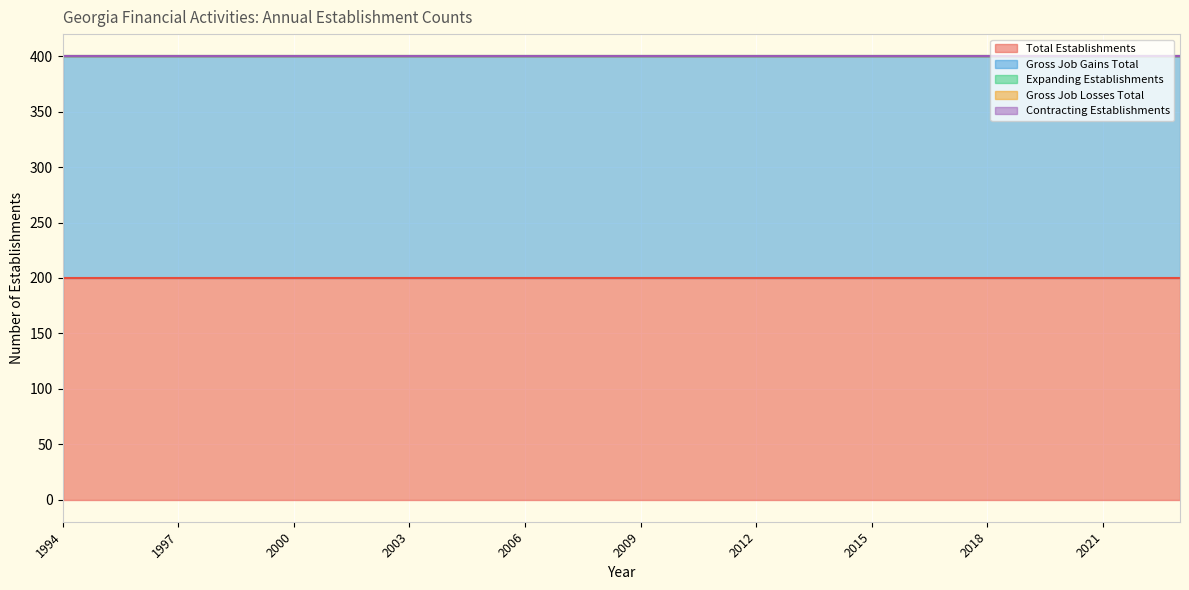

Which series changed the most between 1997 and 2009?

Total Establishments